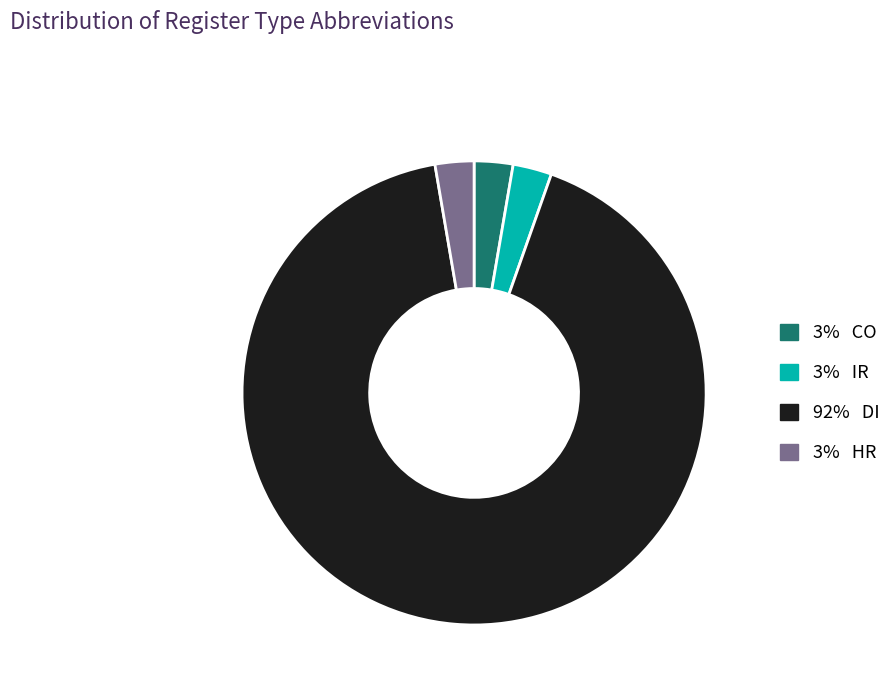

Is there a majority slice in this chart?

Yes